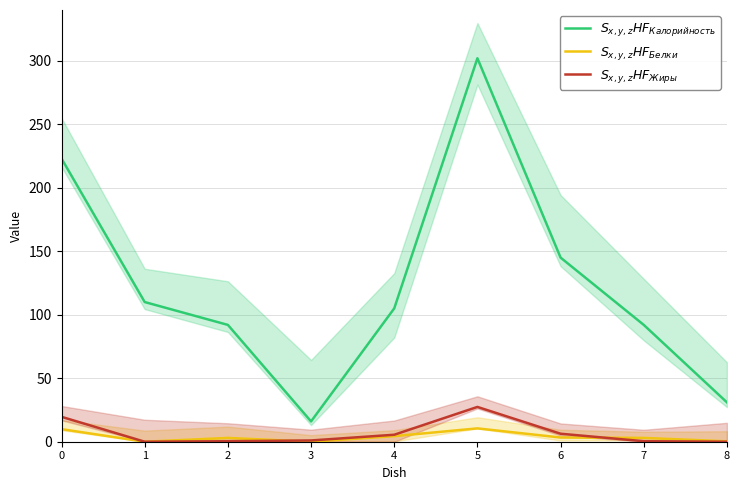

Reading left to right, list all the values displayed in this chart.

$S_{x,y,z}HF_{Калорийность}$: 223.0	110.0	92.0	16.0	105.0	302.0	145.0	92.0	31.0
$S_{x,y,z}HF_{Белки}$: 9.9	0.0	3.0	0.0	4.4	10.5	3.3	3.0	0.3
$S_{x,y,z}HF_{Жиры}$: 19.6	0.0	0.4	1.0	5.5	27.4	6.3	0.4	0.0